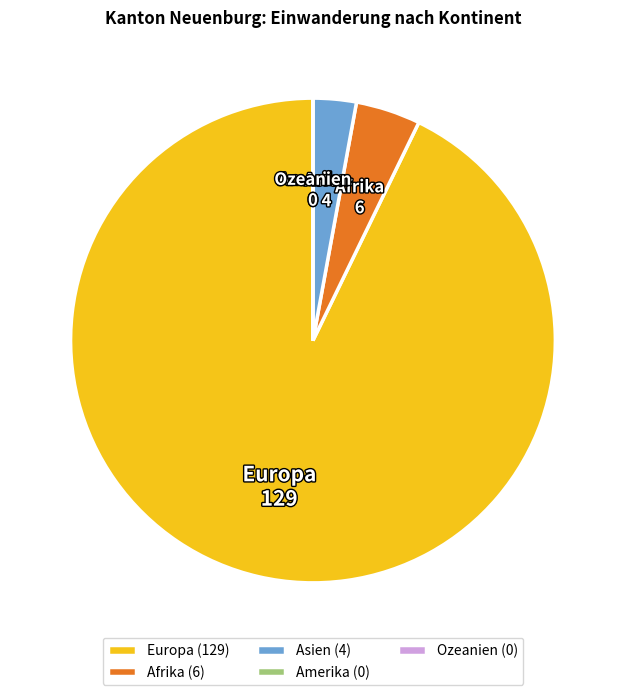

Does Europa account for over 50% of the chart?

Yes